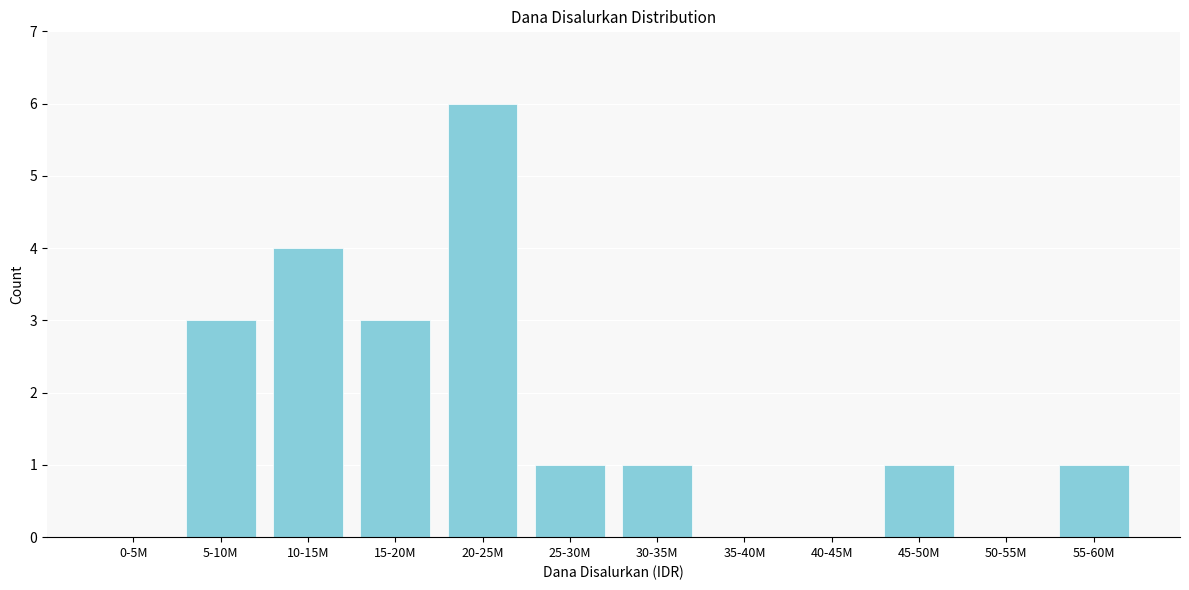

Reading left to right, what are all the values shown in this chart?

0-5M=0	5-10M=3	10-15M=4	15-20M=3	20-25M=6	25-30M=1	30-35M=1	35-40M=0	40-45M=0	45-50M=1	50-55M=0	55-60M=1